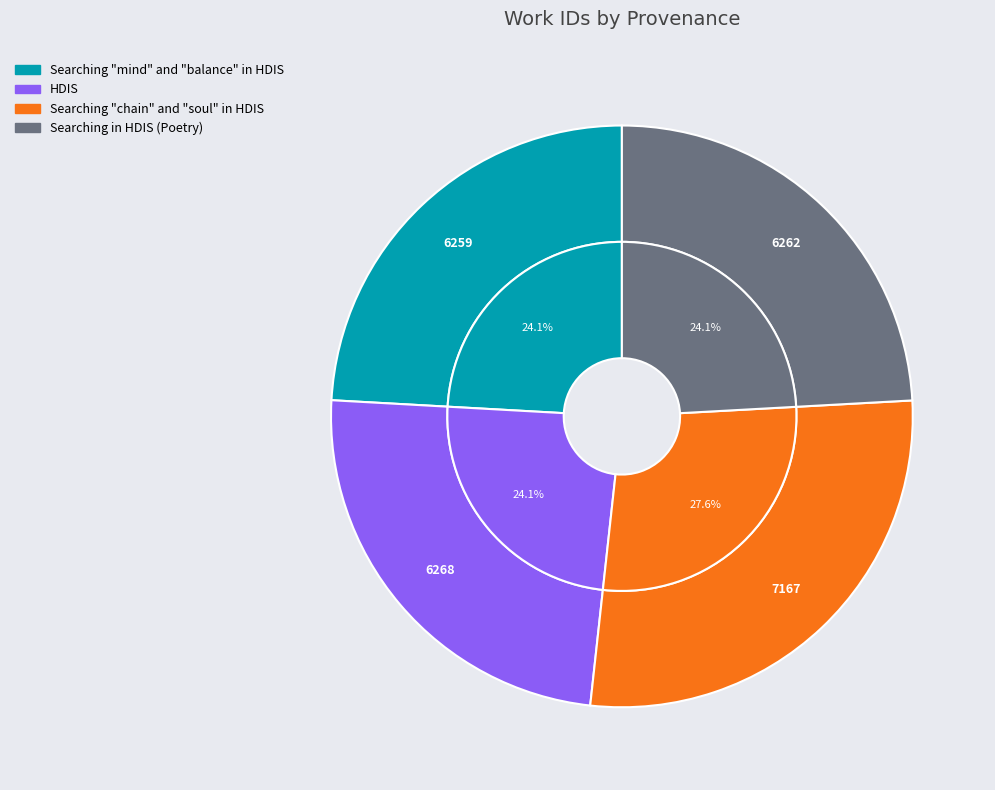

Count the number of slices in the pie.

4